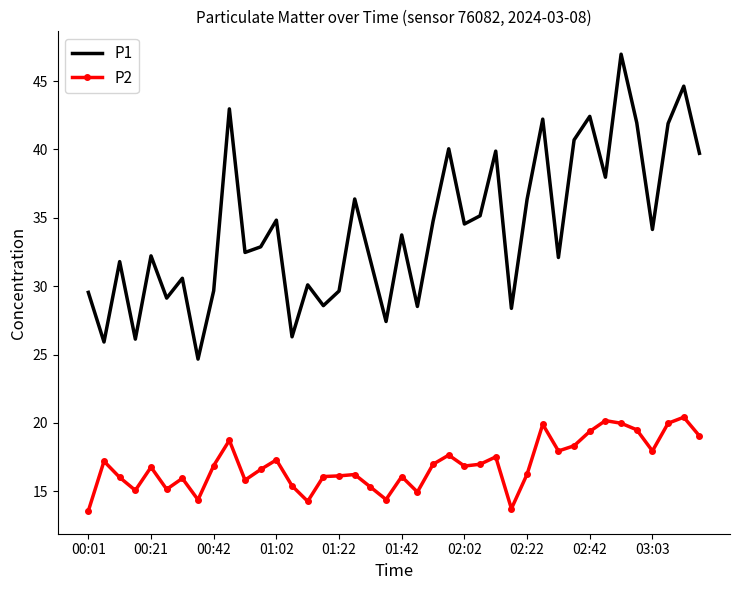

True or false: P1 and P2 cross at least once.

False